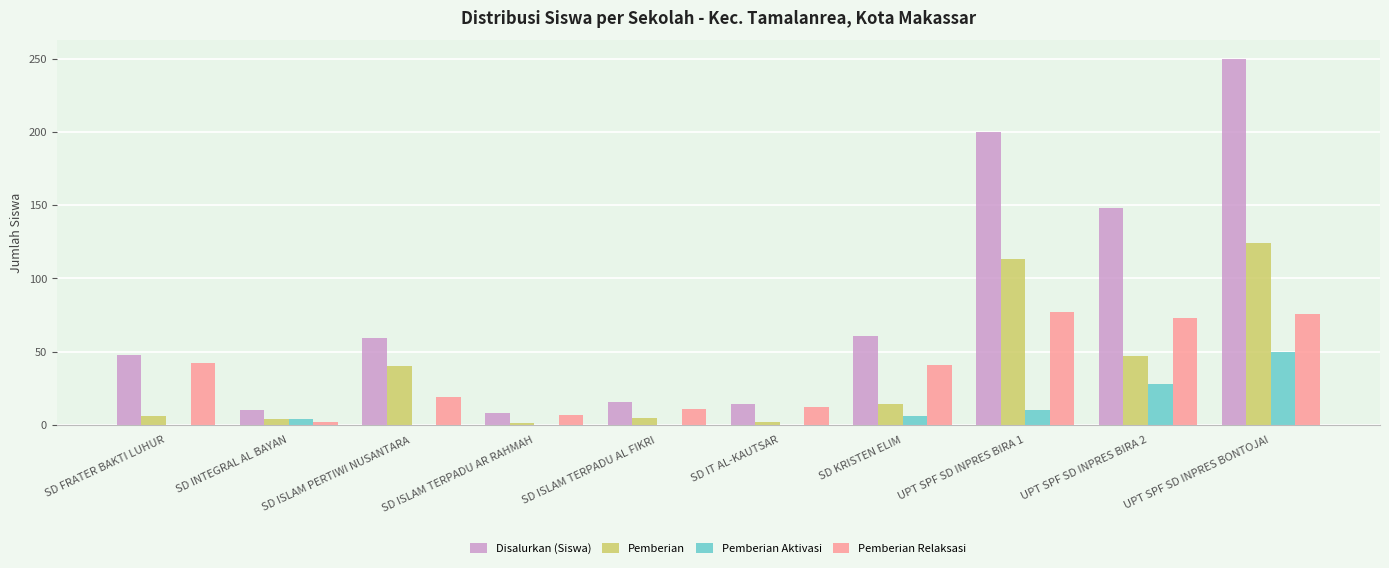

Does the chart contain stacked bars?

No